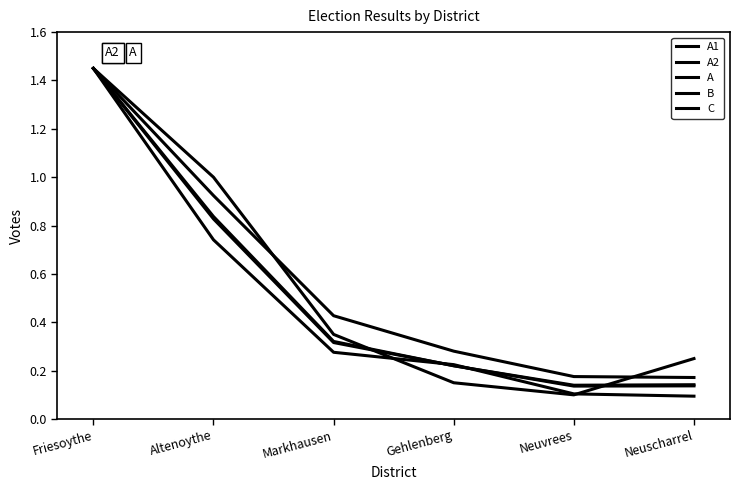

True or false: A2 has a value of 0.3 at Markhausen.

True